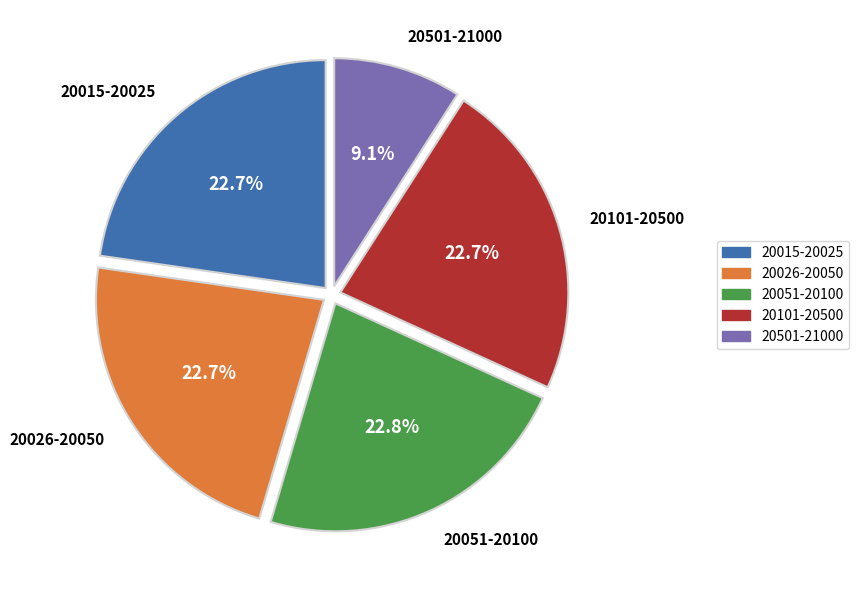

Does any single category account for the majority?

No